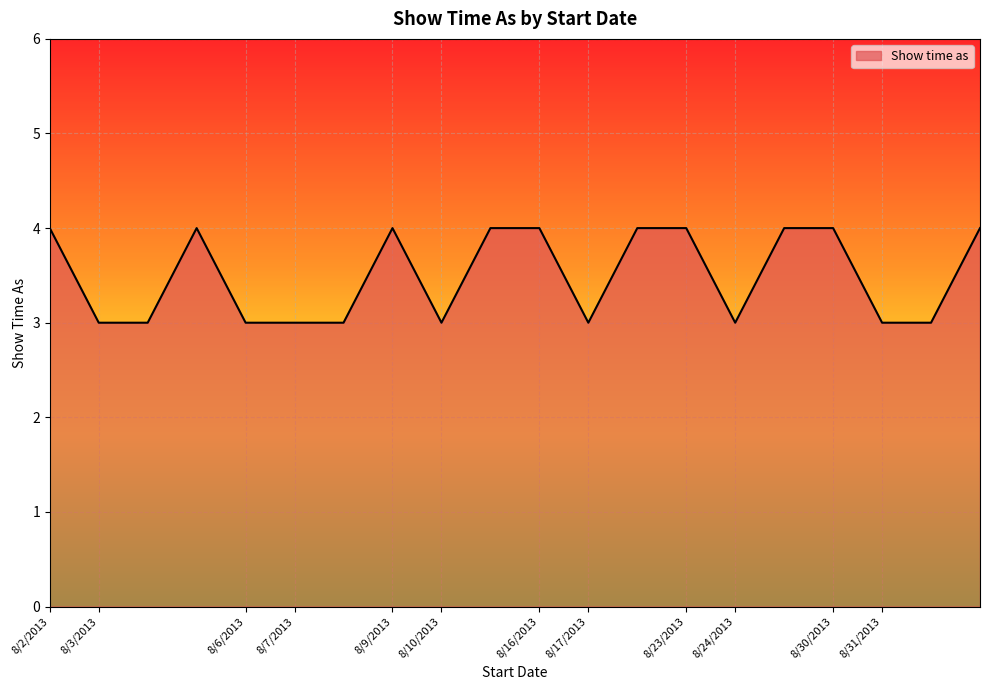

What is the minimum value shown in the chart?

3